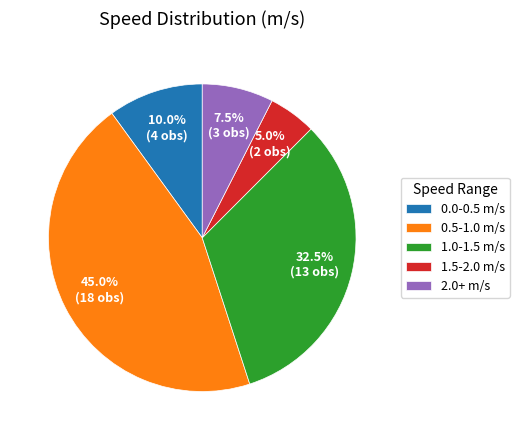

Which slice is the largest?

0.5-1.0 m/s